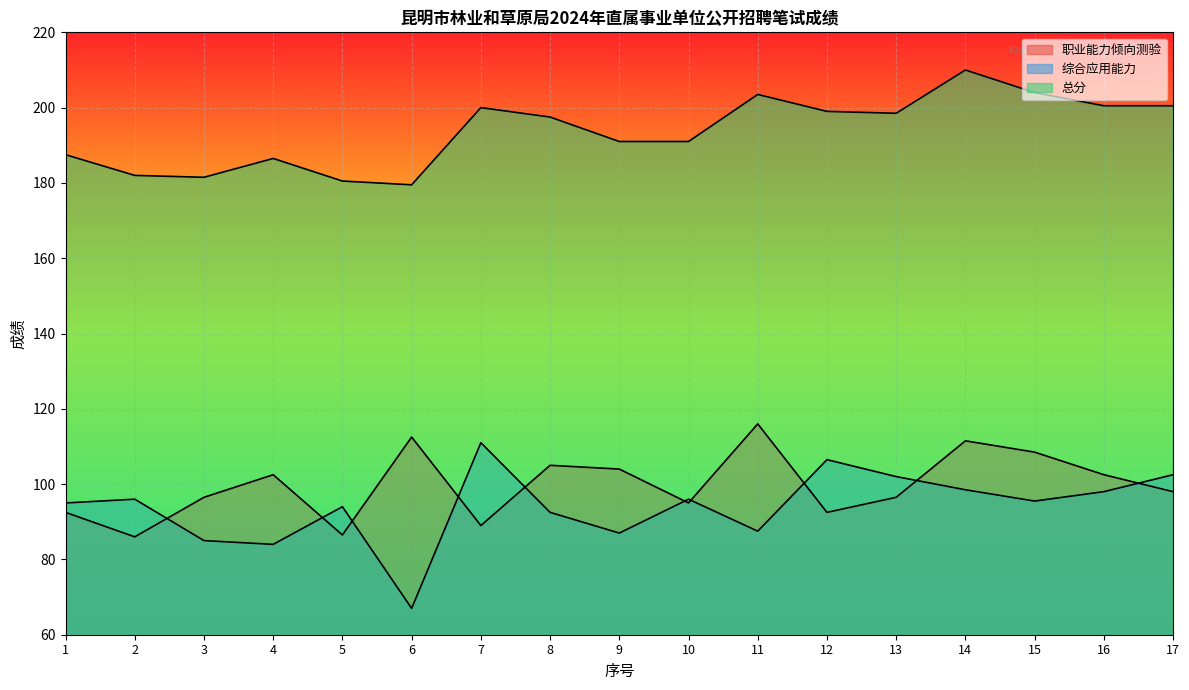

The value of 综合应用能力 at 7 is 43.2. True or false?

False